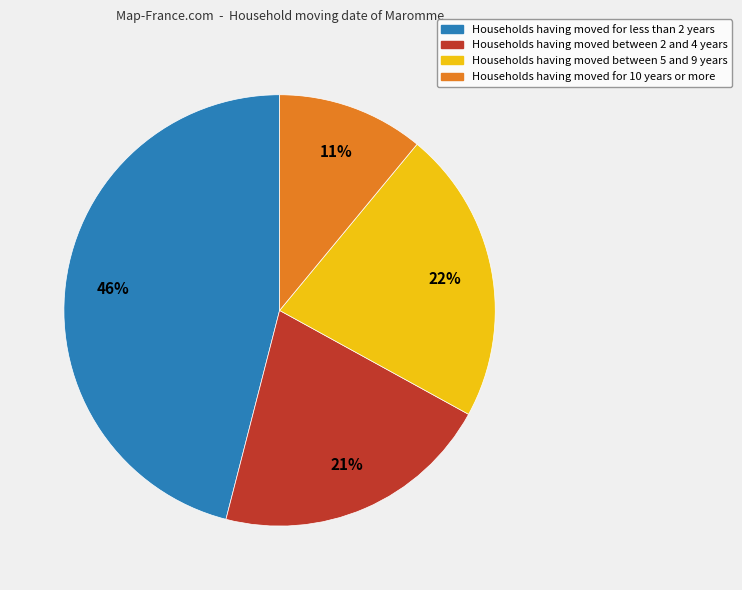

Is there any slice that represents more than half of the pie?

No